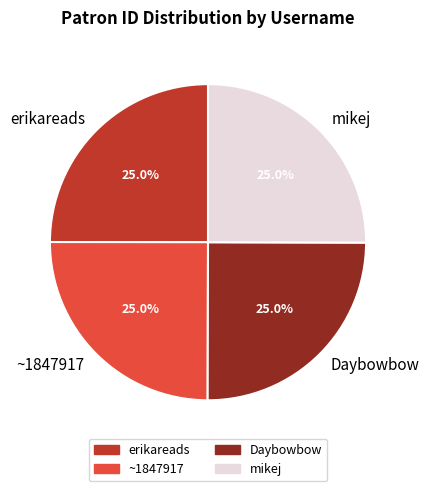

To the nearest percent, what is the average slice percentage?

25%